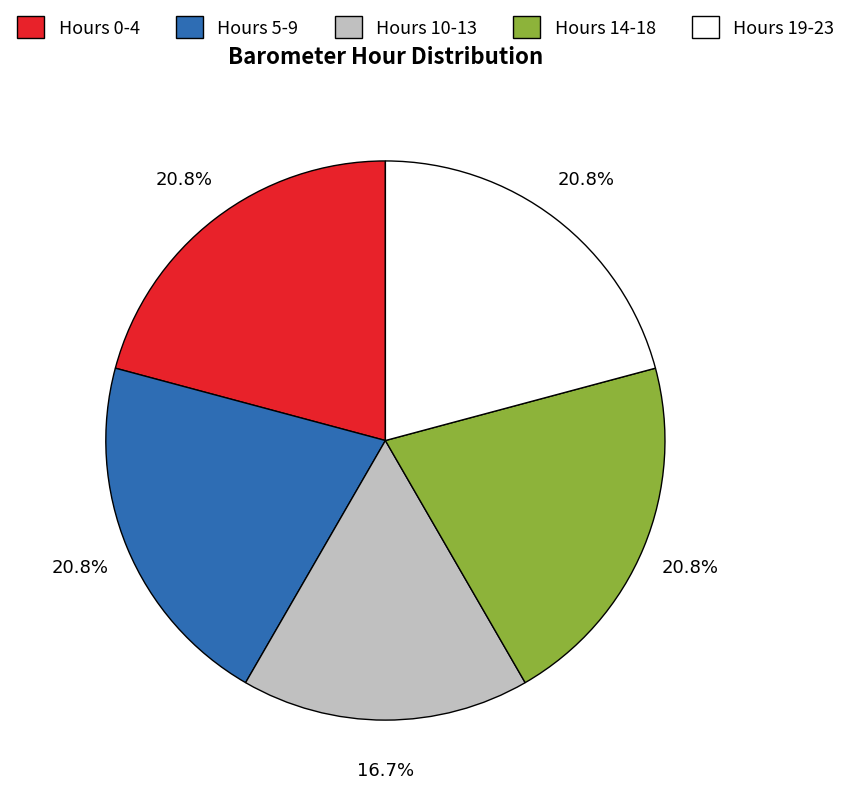

Which category has the smallest portion of the pie?

Hours 10-13